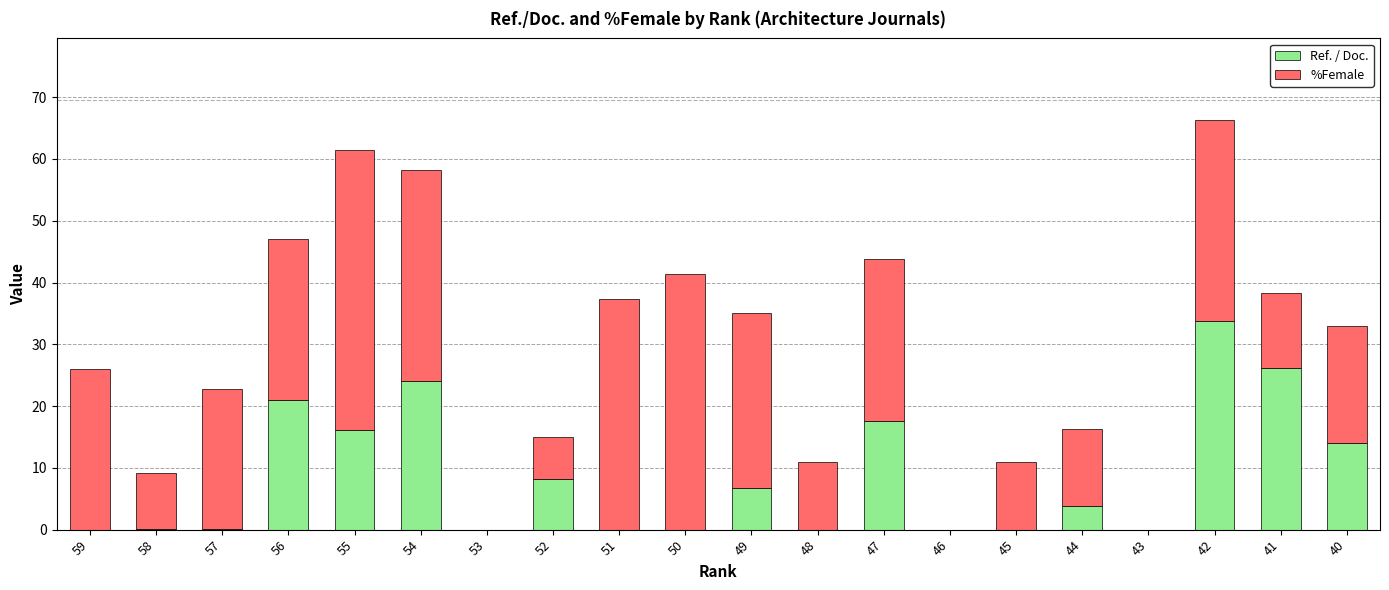

At which label does Ref. / Doc. reach its peak?

42